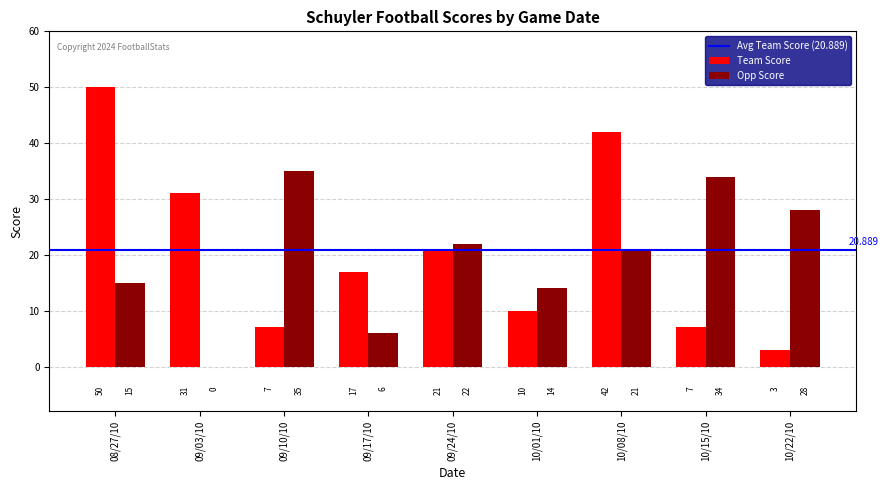

Between 09/03/10 and 10/08/10, which series saw the biggest shift?

Opp Score